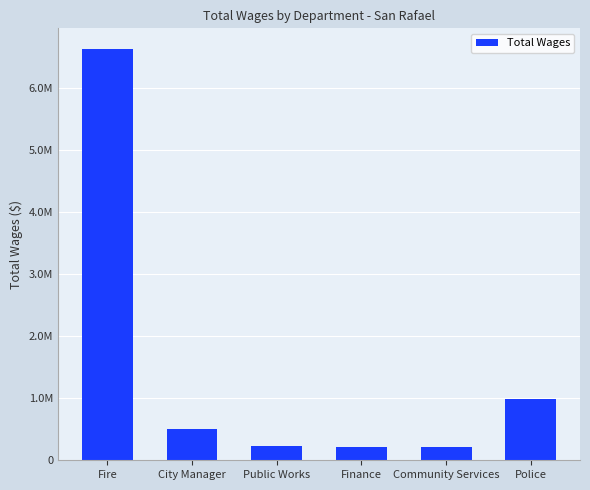

Does the chart contain any negative values?

No